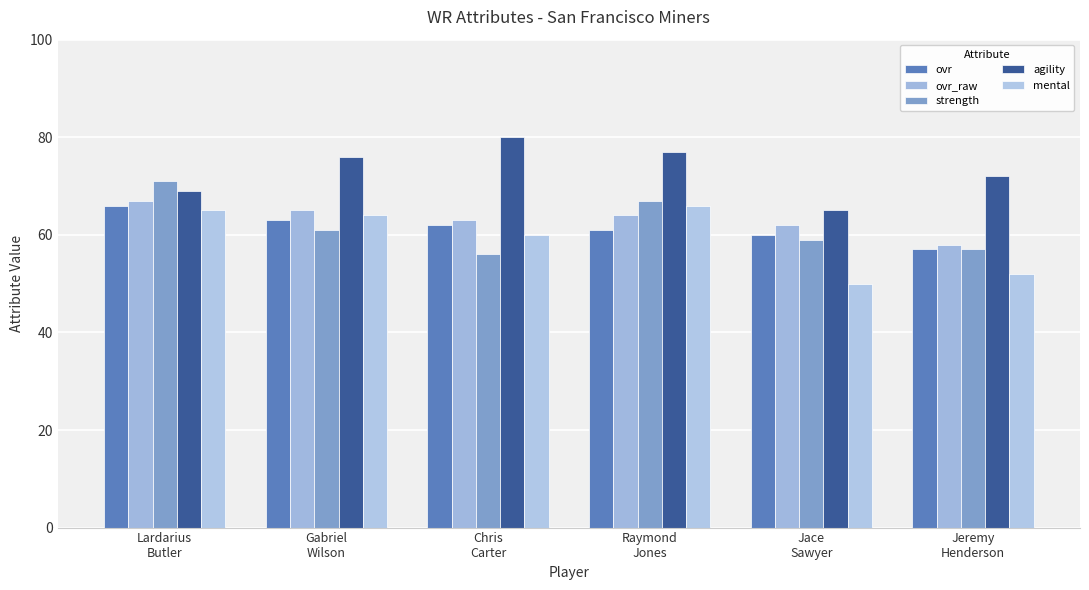

What is the difference between the maximum and minimum values in the ovr series?

9